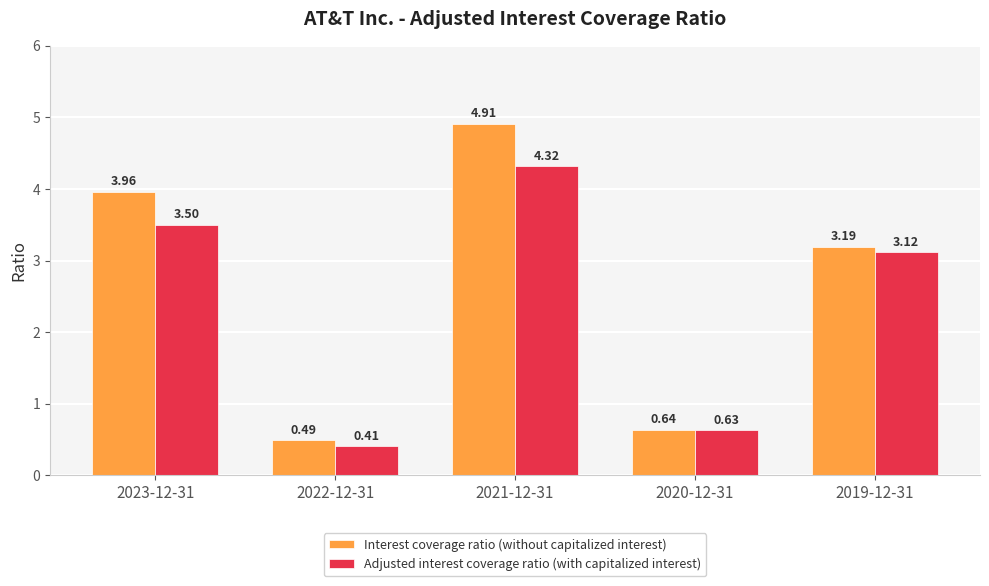

Rank the series by their maximum value, from highest to lowest.

Interest coverage ratio (without capitalized interest), Adjusted interest coverage ratio (with capitalized interest)